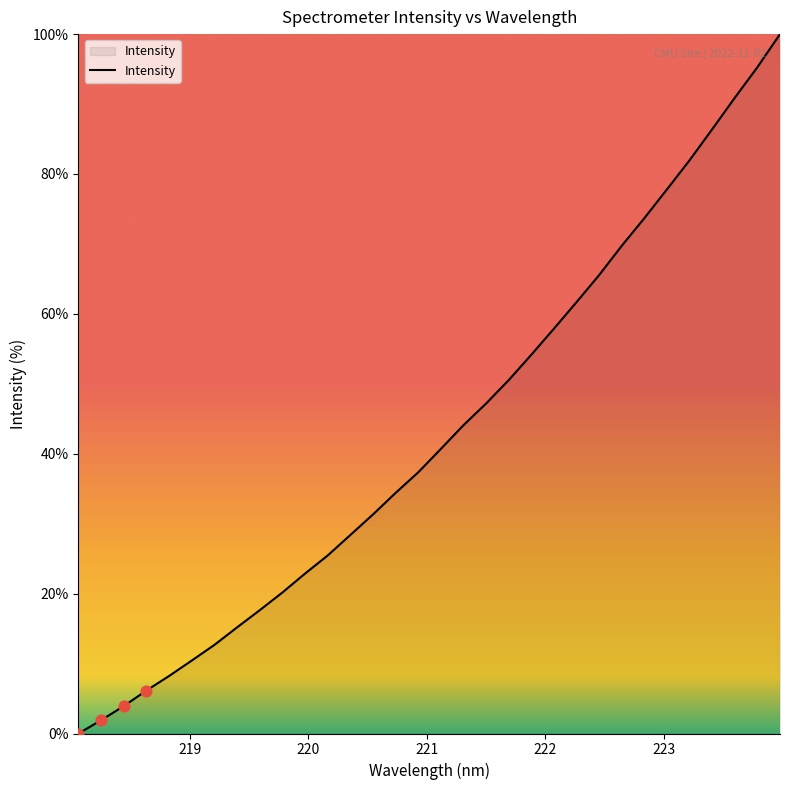

What is the greatest value displayed?

100.0